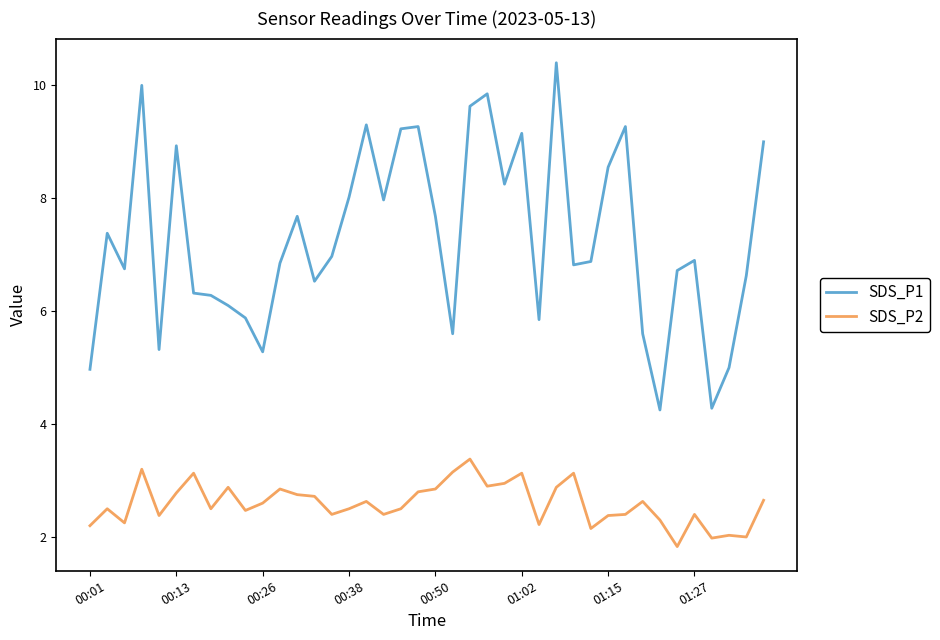

True or false: SDS_P2 and SDS_P1 intersect in this chart.

False